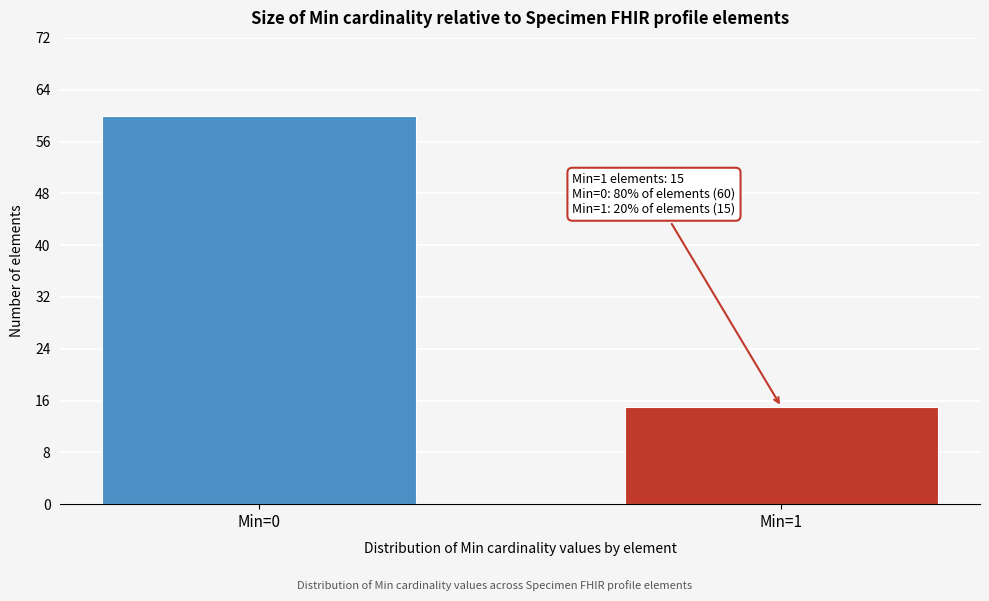

Reading left to right, extract all data points from this chart.

60	15